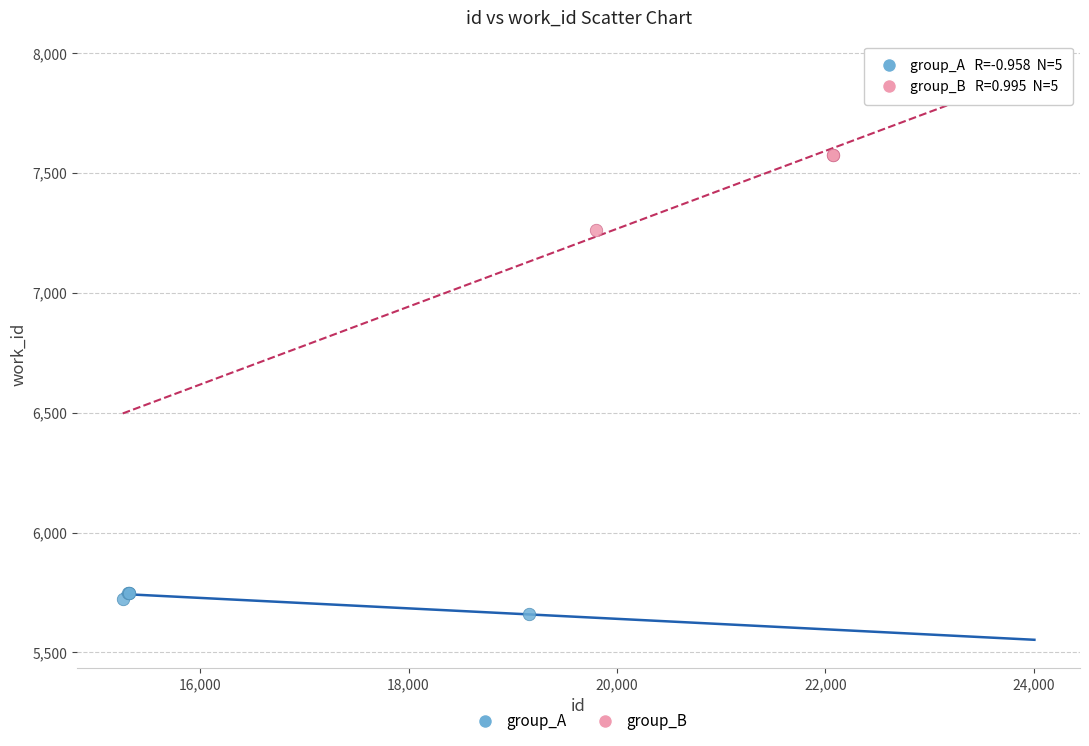

Which series contains the lowest Y value?

group_A